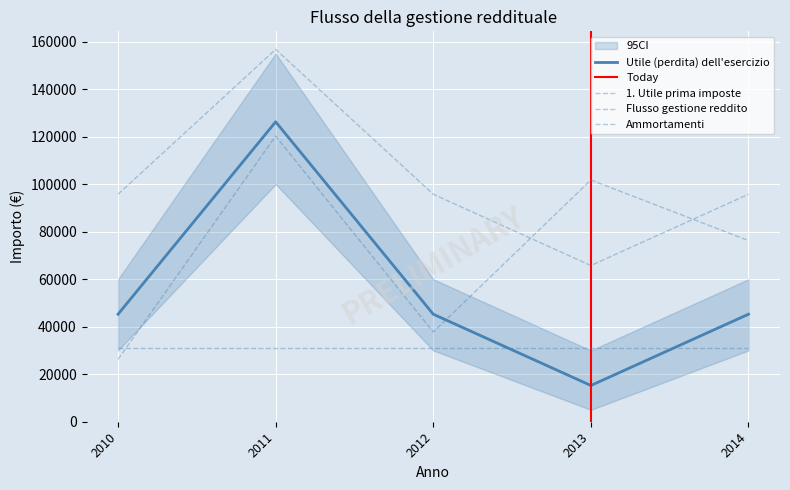

What is the difference between the Utile (perdita) dell'esercizio values at 2013 and 2012?

30000